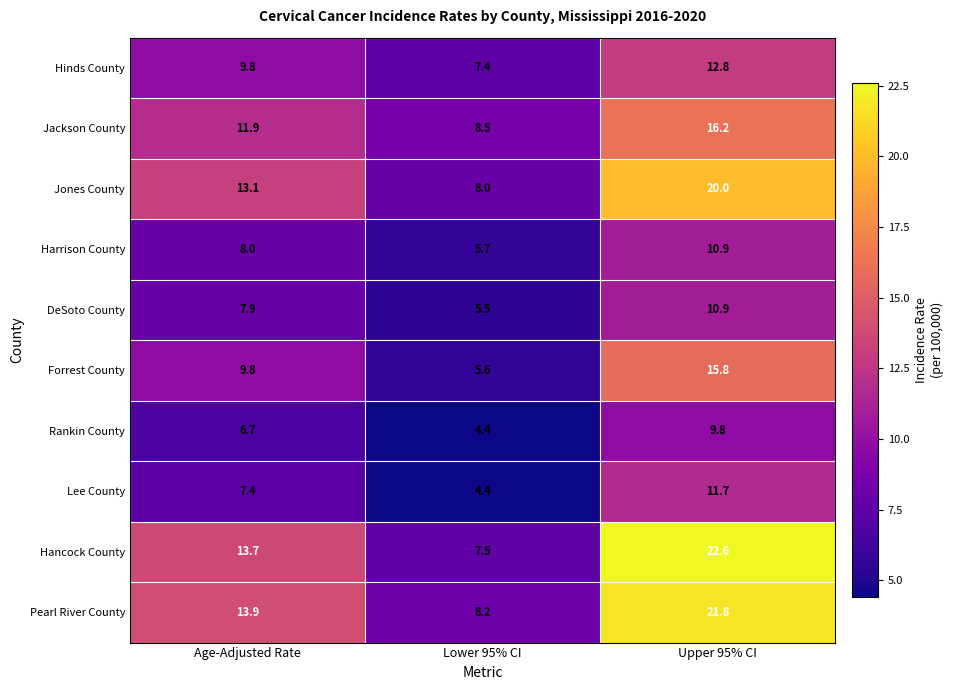

What is the total value across all series at Age-Adjusted Rate?

102.2